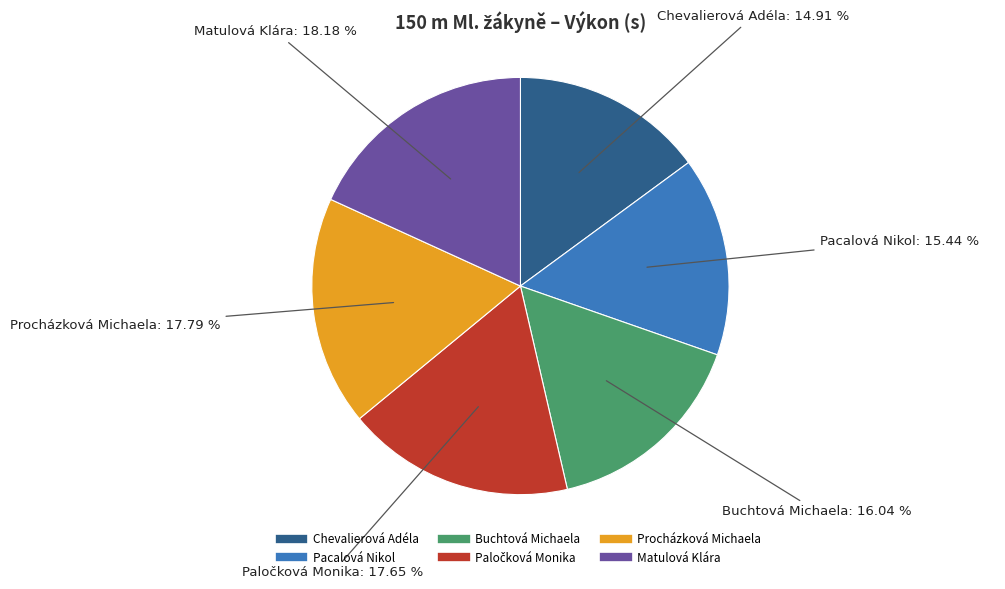

What is the ratio of the value at Pacalová Nikol to the value at Chevalierová Adéla?

1.0